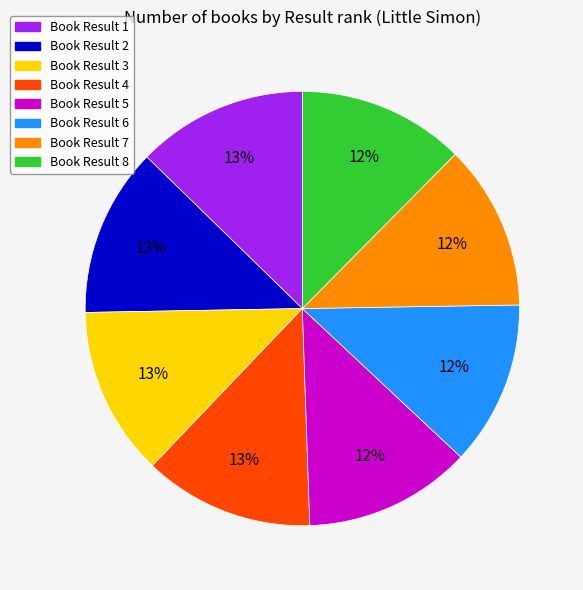

Is there any slice that represents more than half of the pie?

No